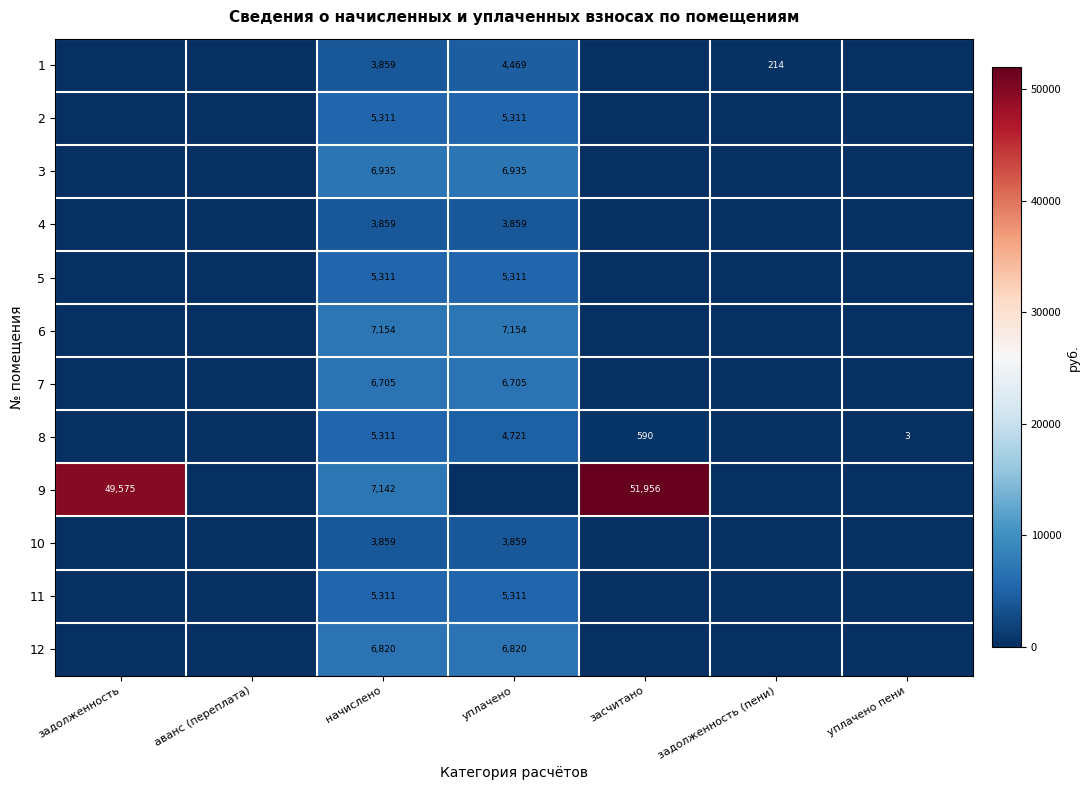

At how many categories does at least one series exceed 20173?

2